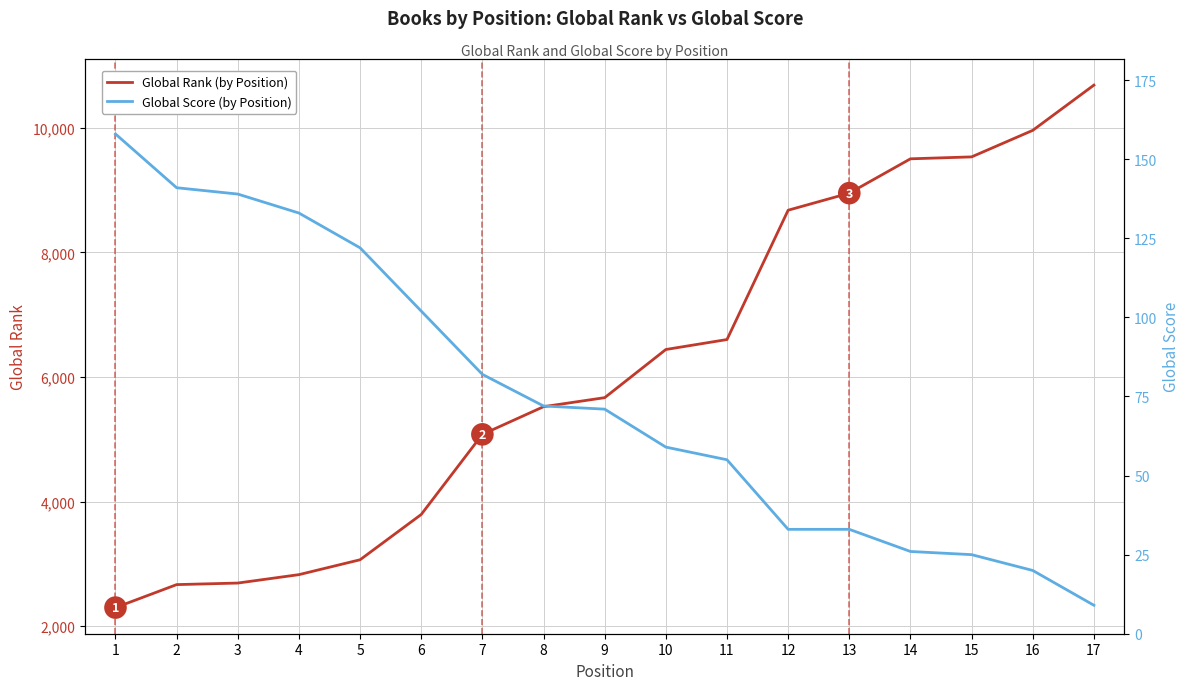

Reading left to right, what are all the values shown in this chart?

Global Rank: 1=2298	2=2667	3=2692	4=2827	5=3066	6=3793	7=5079	8=5523	9=5668	10=6441	11=6601	12=8677	13=8951	14=9502	15=9533	16=9959	17=10685
Global Score: 1=158	2=141	3=139	4=133	5=122	6=102	7=82	8=72	9=71	10=59	11=55	12=33	13=33	14=26	15=25	16=20	17=9